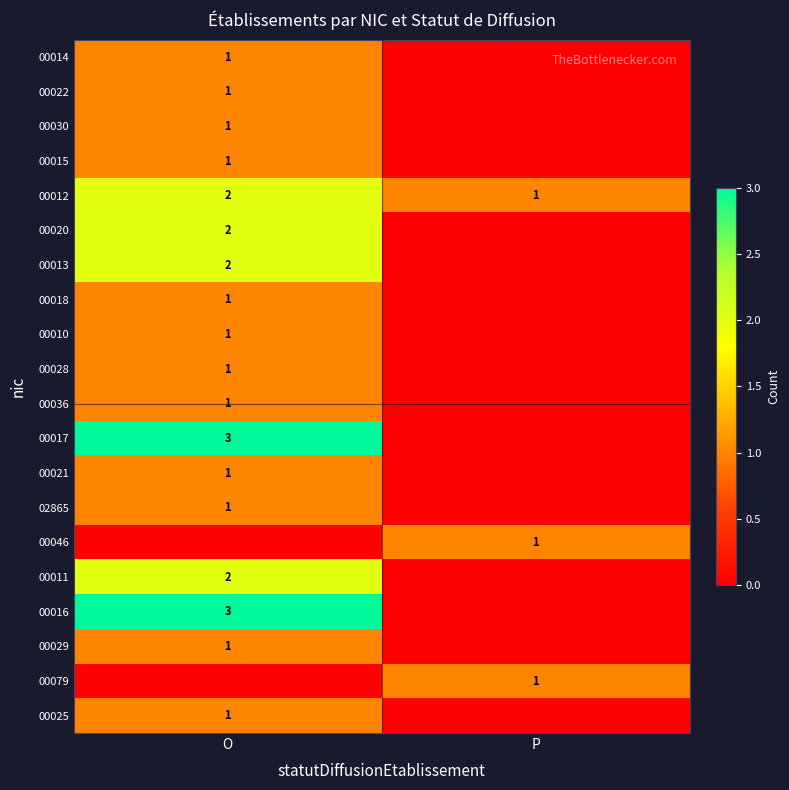

Is it true that 00025 equals 1 at O?

True